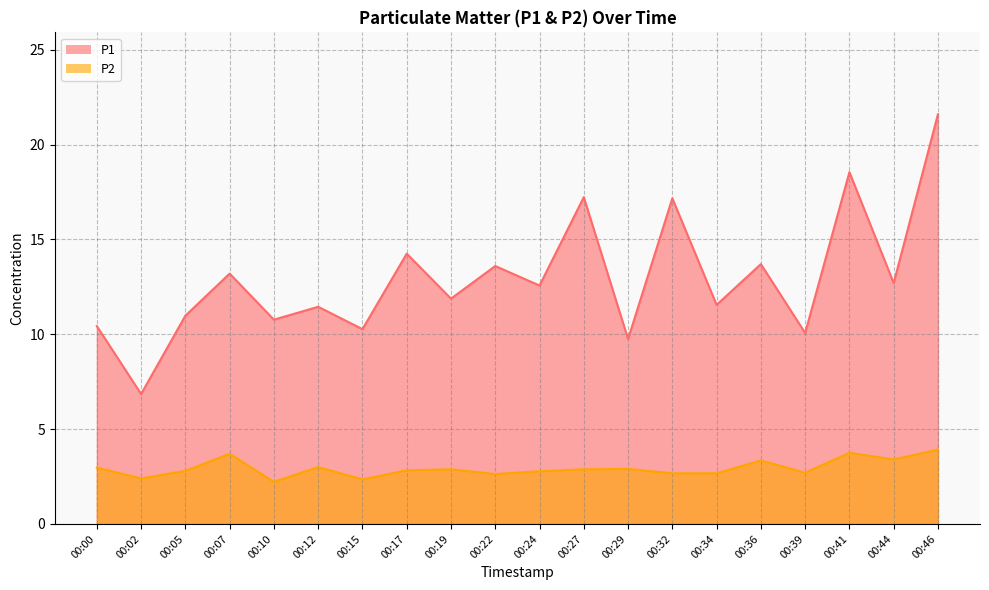

List the labels in order of P1 value, largest first.

00:46, 00:41, 00:27, 00:32, 00:17, 00:36, 00:22, 00:07, 00:44, 00:24, 00:19, 00:34, 00:12, 00:05, 00:10, 00:00, 00:15, 00:39, 00:29, 00:02